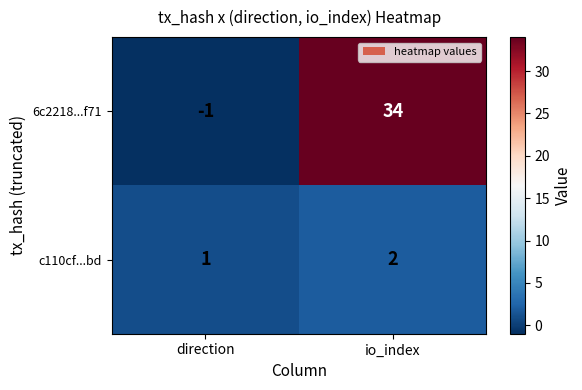

The 6c2218...f71 series shows -2 at direction. True or false?

False